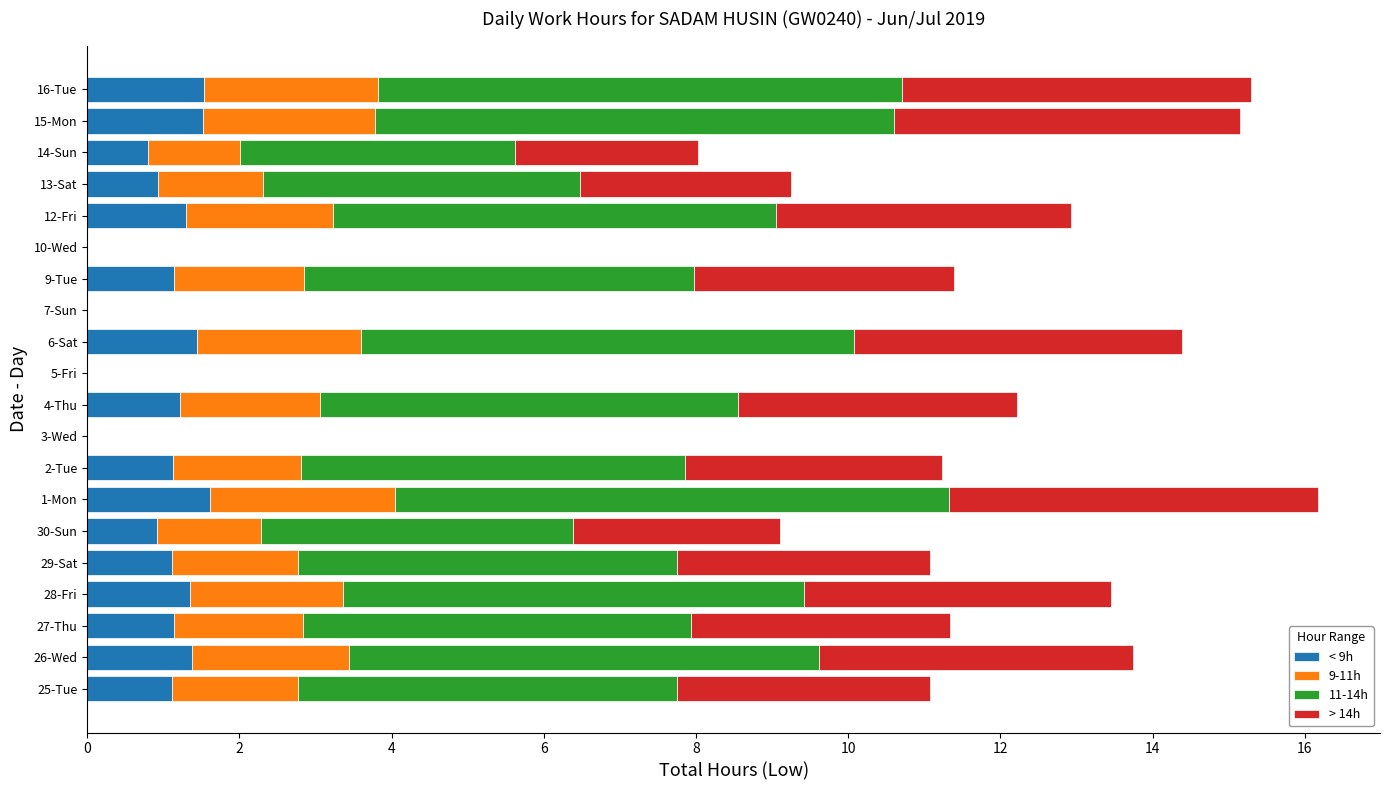

What is the total value across all series at 28-Fri?

13.5